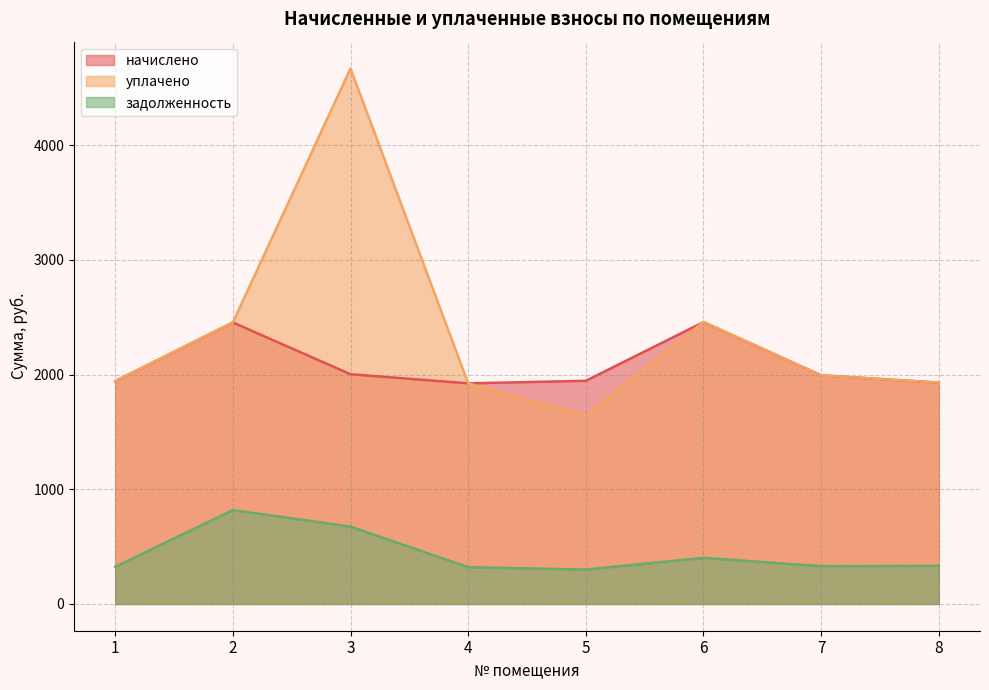

At which label does уплачено first exceed 1993?

2